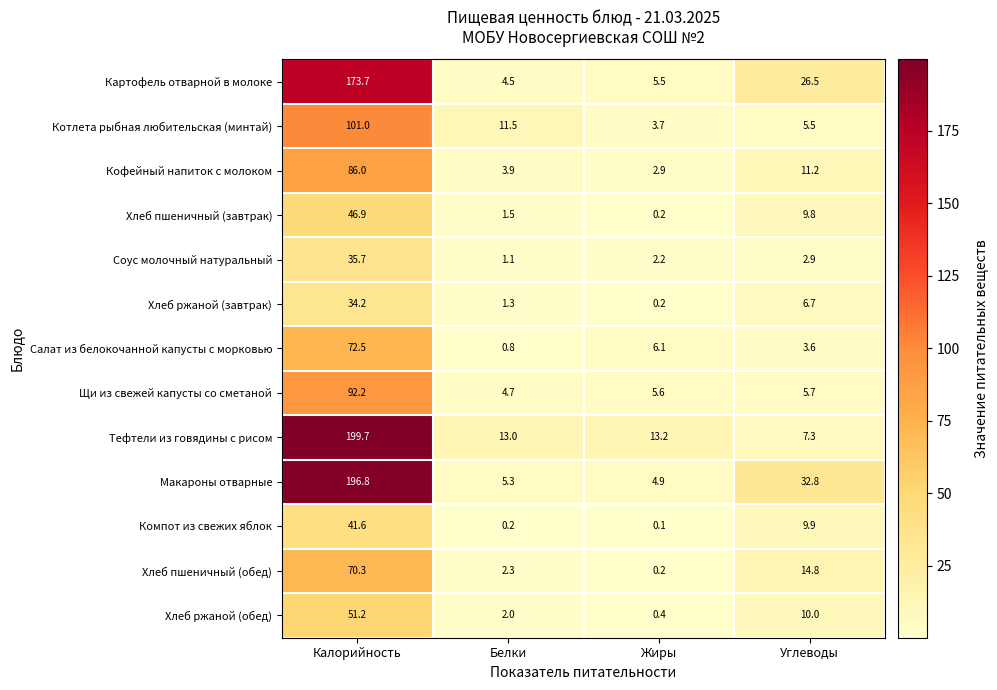

Which category has the highest value across all series?

Калорийность